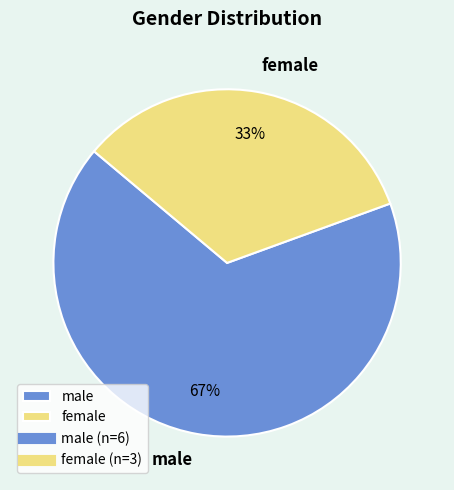

Between male and female, which is larger?

male